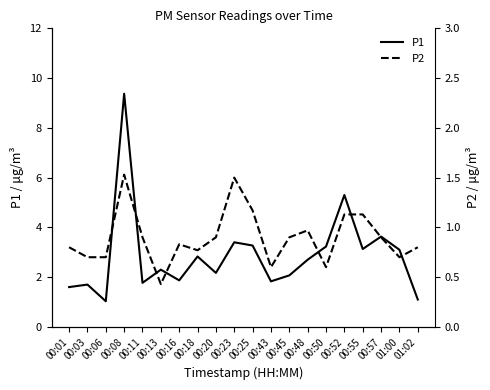

What are all the series names shown in the legend?

P1, P2